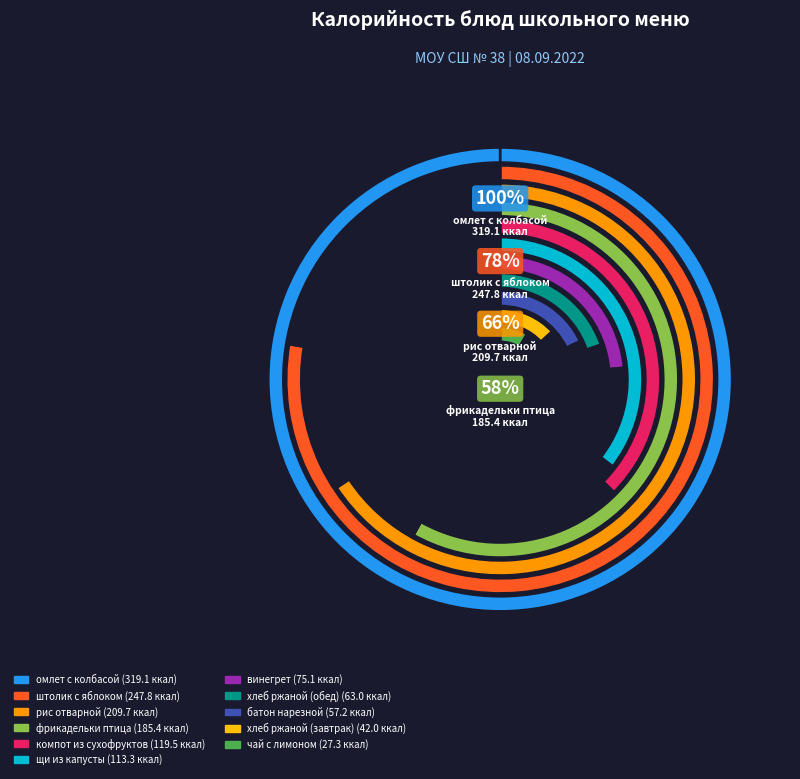

To the nearest percent, what is the combined percentage of омлет с колбасой and рис отварной?

36%